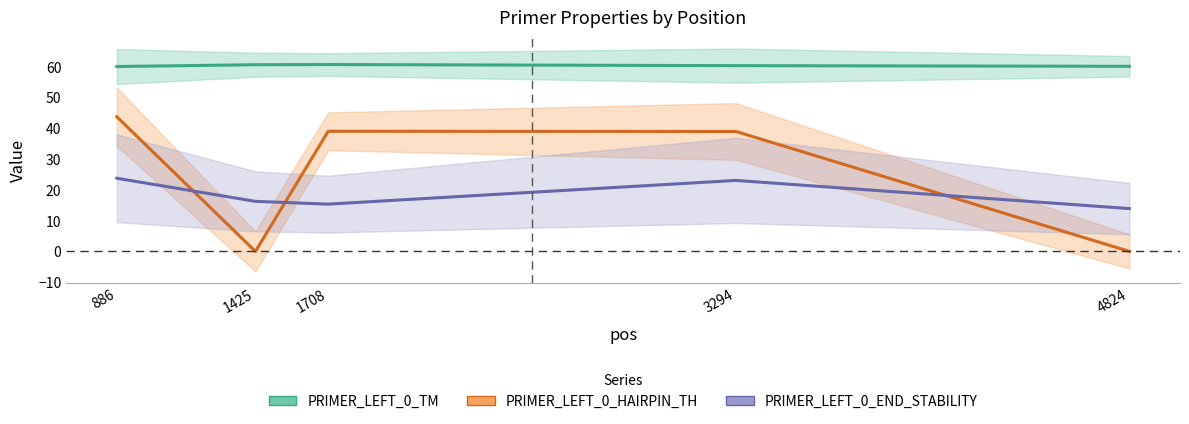

True or false: PRIMER_LEFT_0_END_STABILITY and PRIMER_LEFT_0_TM intersect in this chart.

False